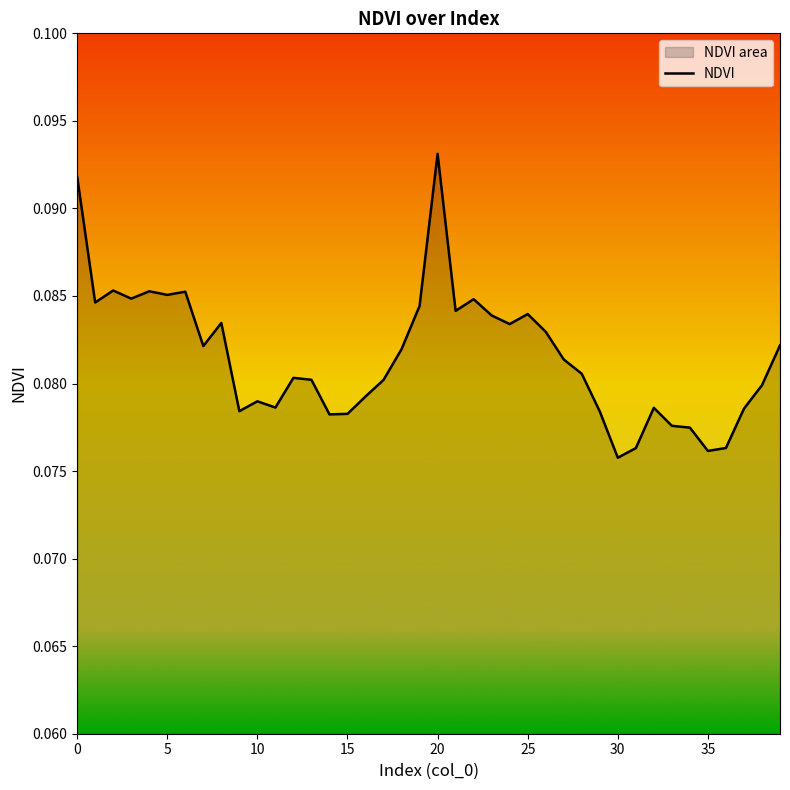

True or false: there are more than 0 points higher than both neighbors.

True